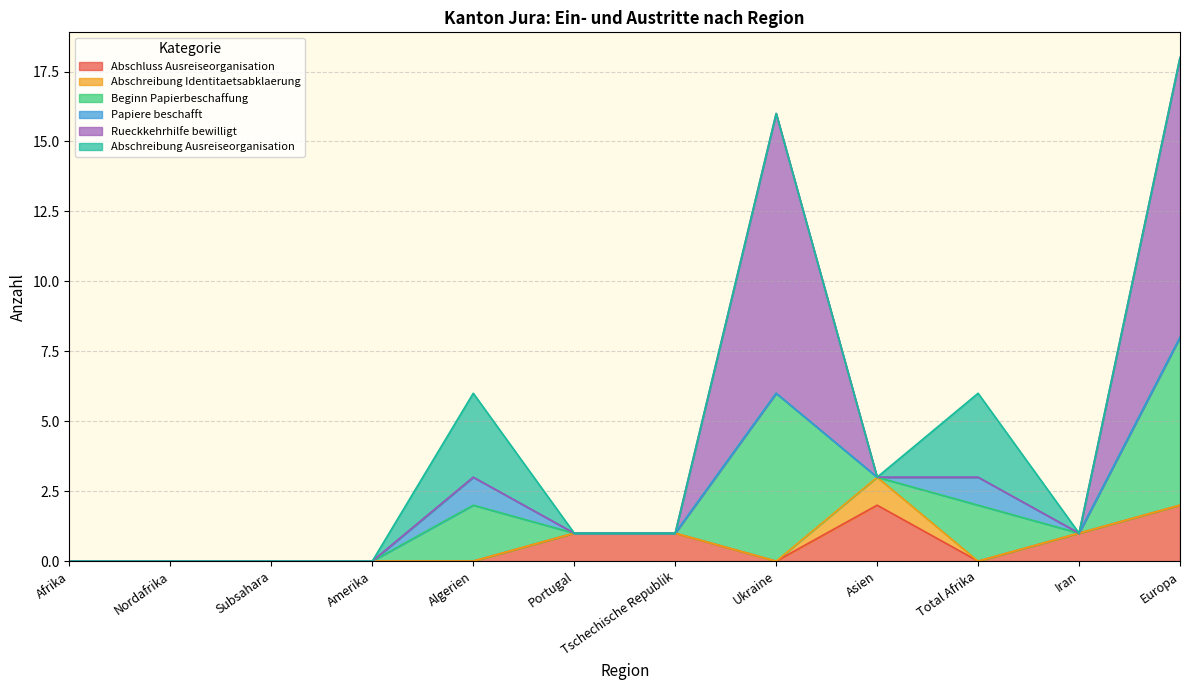

How many times do Abschreibung Identitaetsabklaerung and Papiere beschafft cross each other?

1